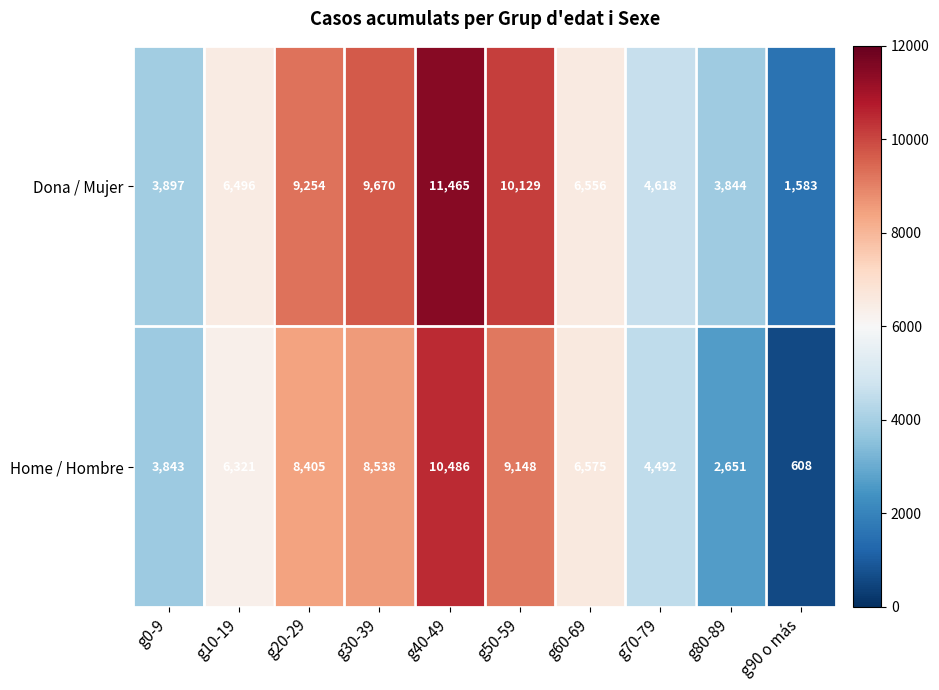

What is the average value of the Dona / Mujer series?

6751